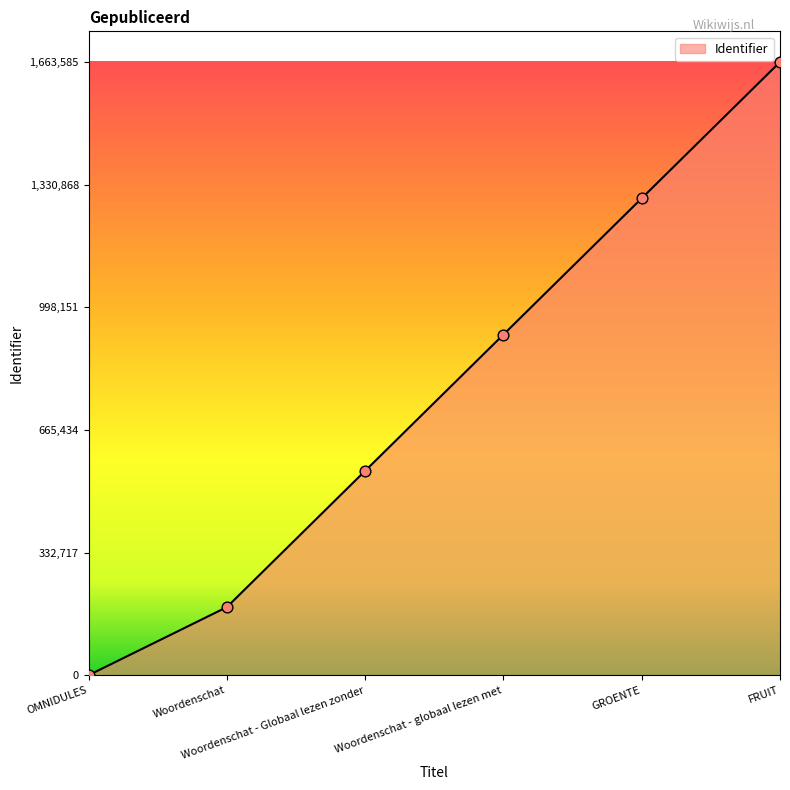

What is the change in value from OMNIDULES to FRUIT?

+1663585.0